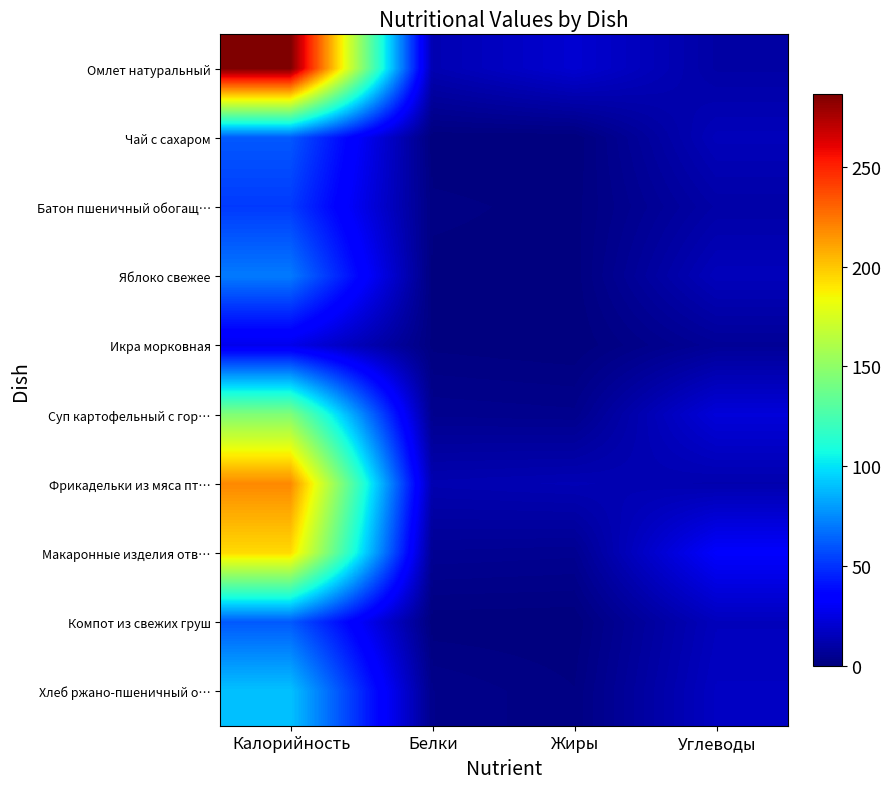

Between Калорийность and Жиры, which is larger?

Калорийность